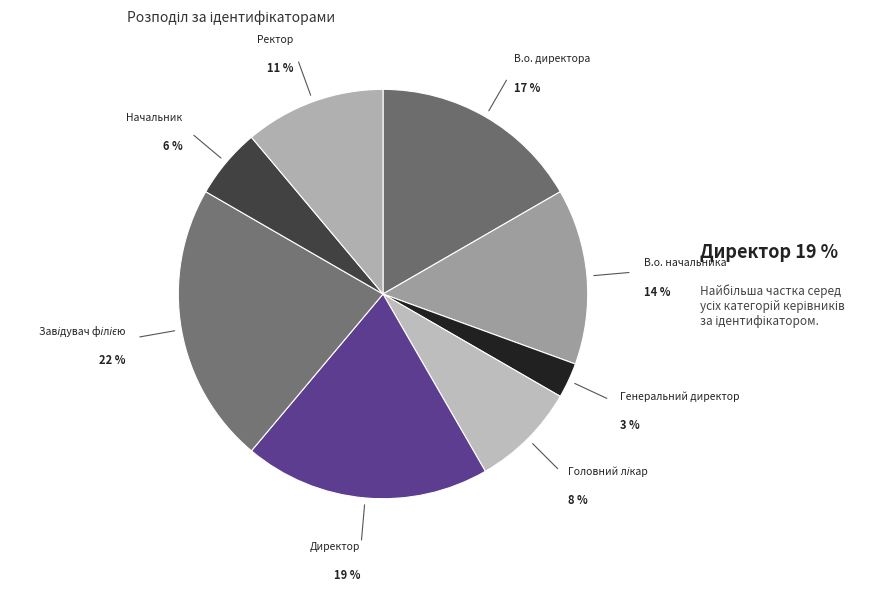

Which slice is the smallest?

Генеральний директор